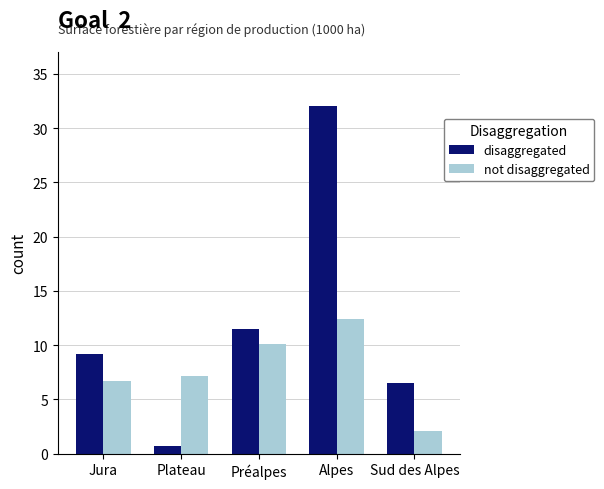

What is the difference between the highest and lowest values at Plateau?

6.5